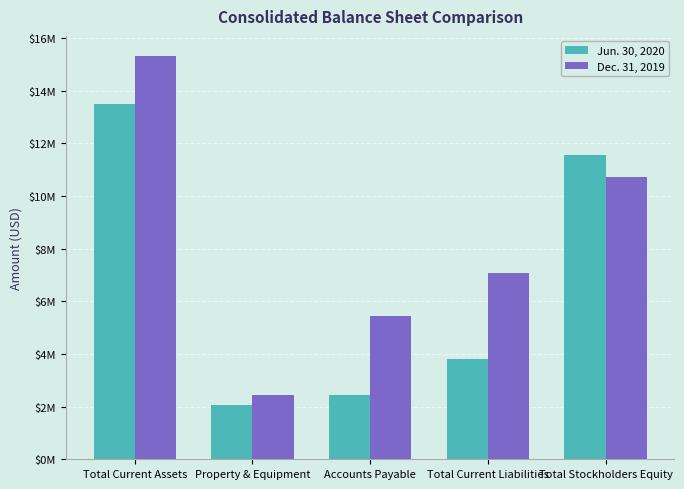

What is the total value across all series at Property & Equipment?

4510001